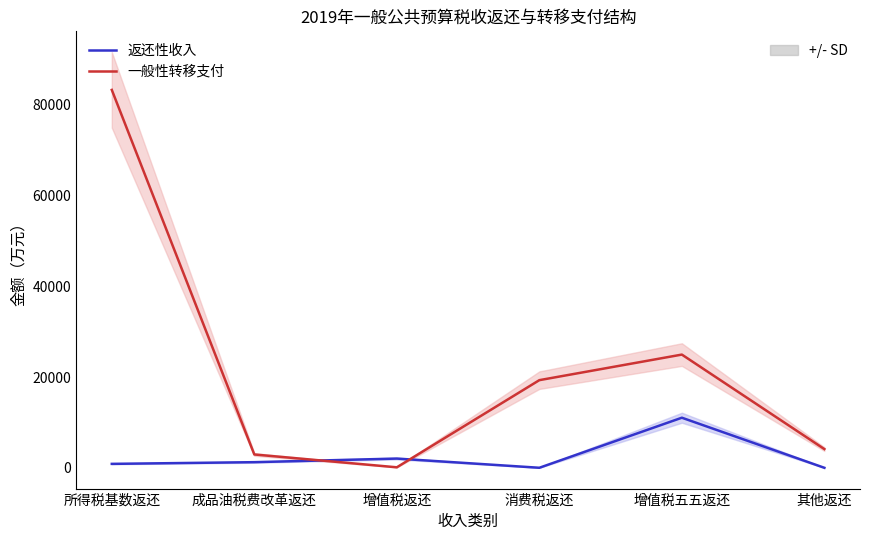

Rank the series by their average value, from lowest to highest.

返还性收入, 一般性转移支付